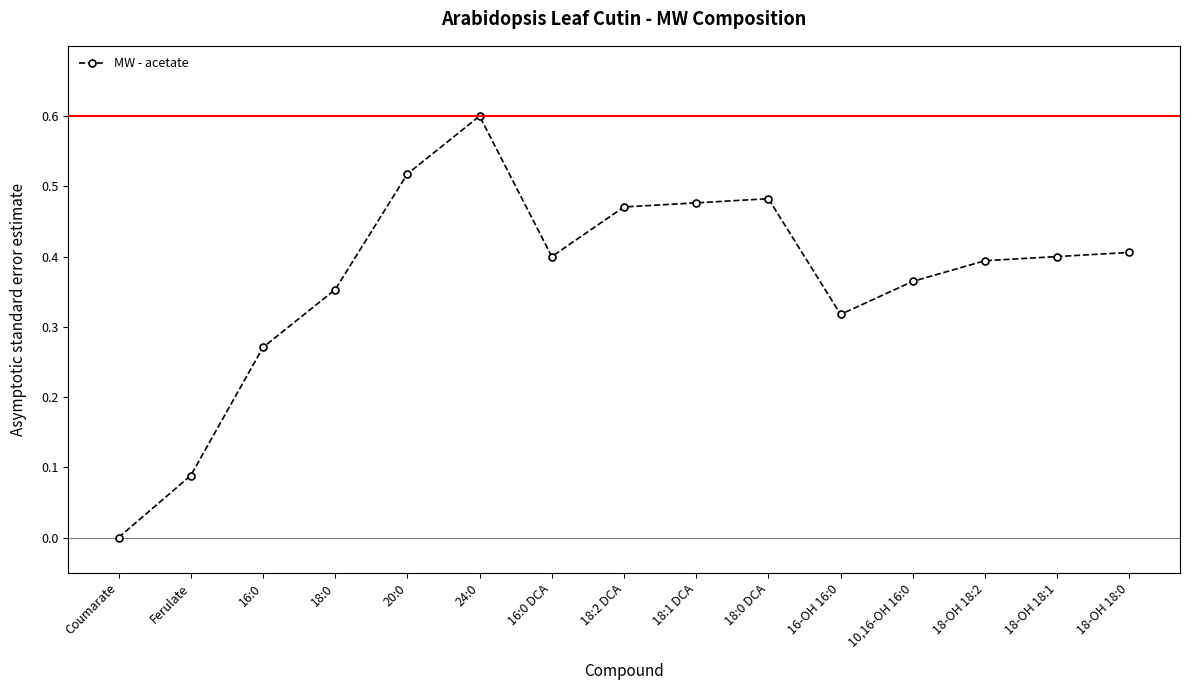

What is the difference between the maximum and minimum values?

0.6